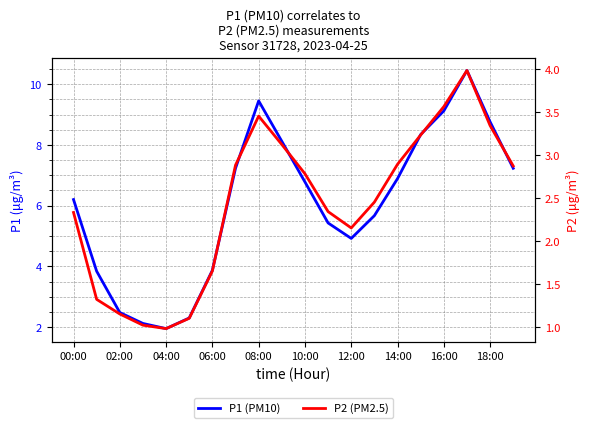

True or false: P1 (PM10) has more than 2 points higher than both neighbors.

False